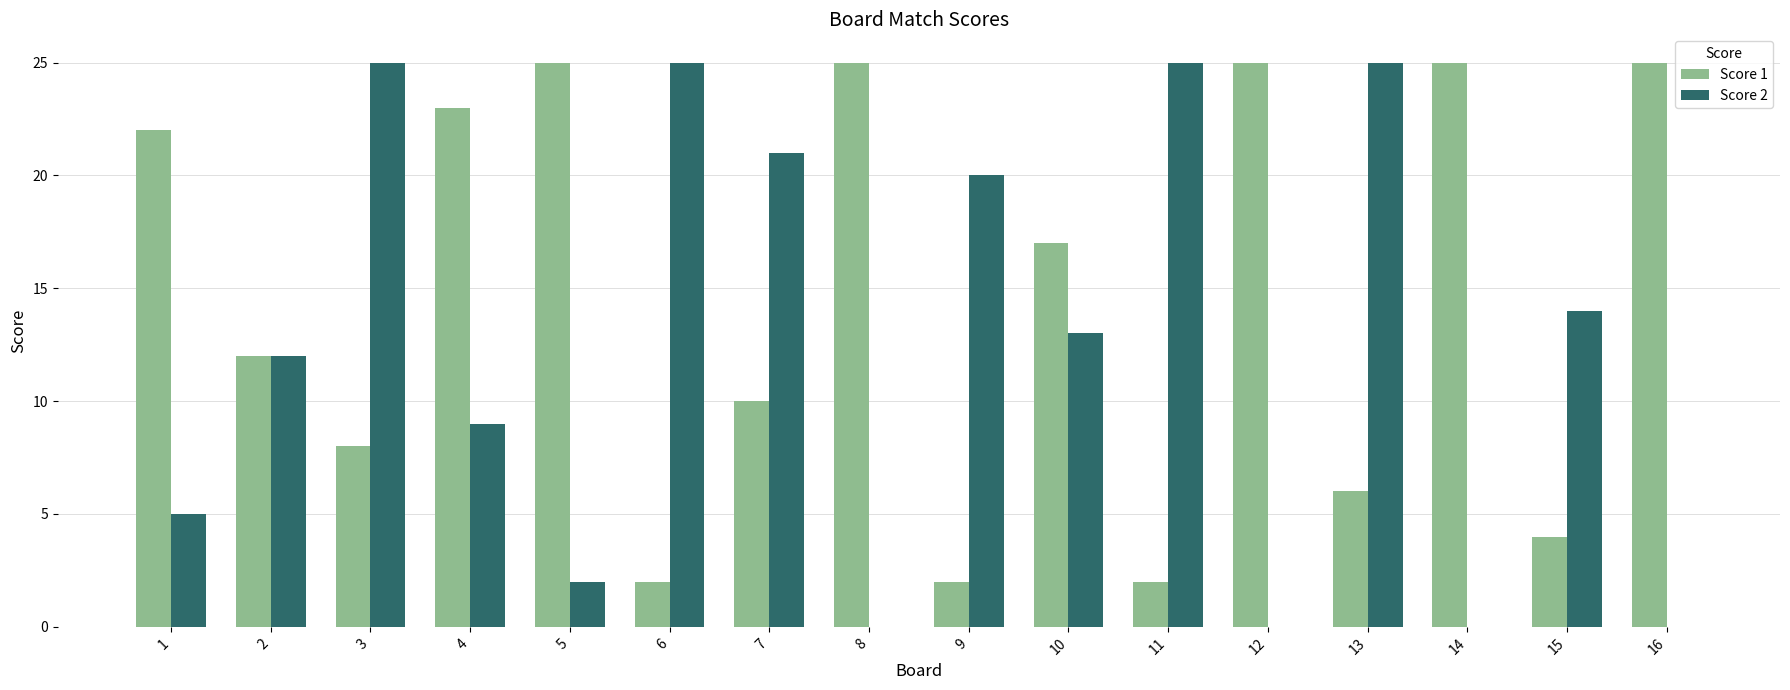

What is the spread (max minus min) of values at 7?

11